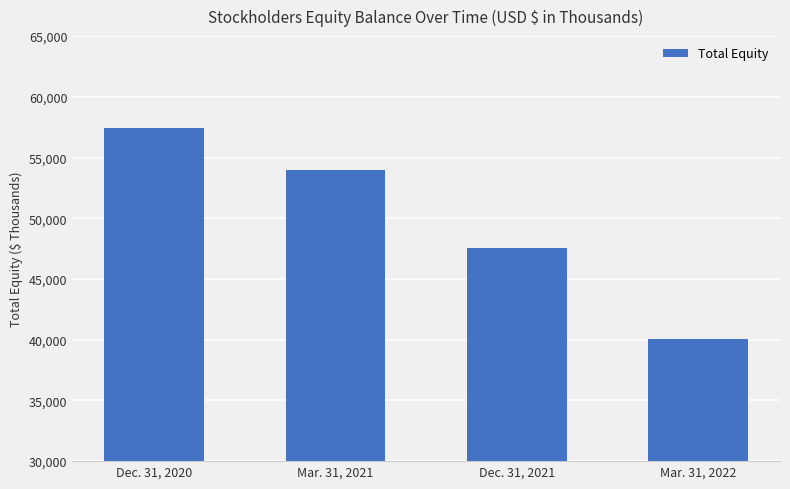

How many bars are there in total?

4